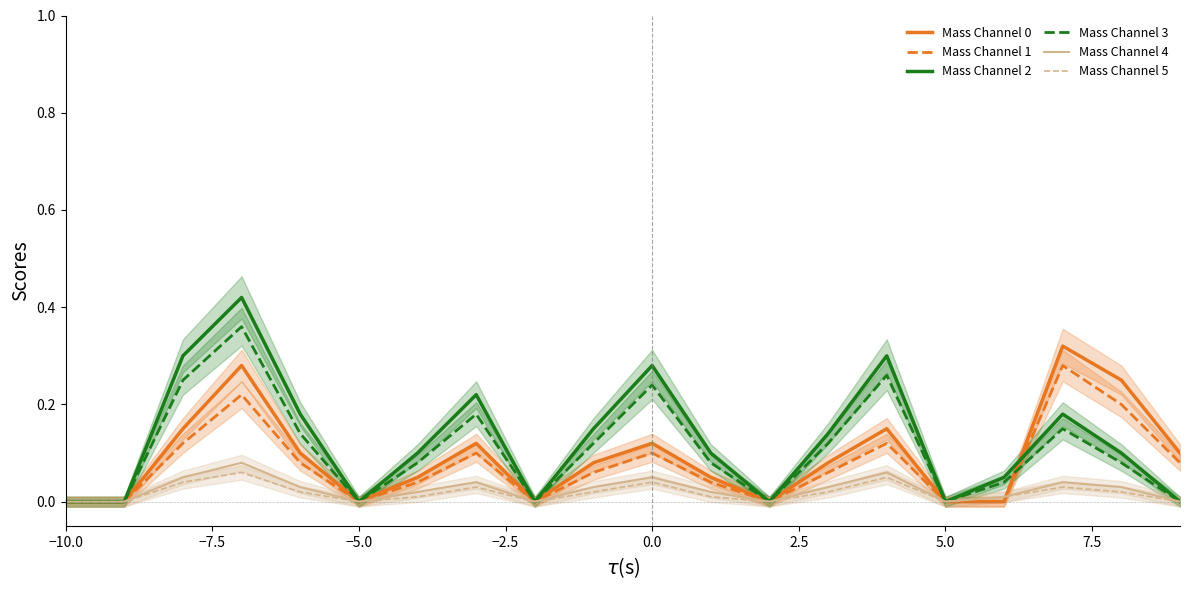

Is it true that Mass Channel 4 equals 0.0 at 5.0?

True